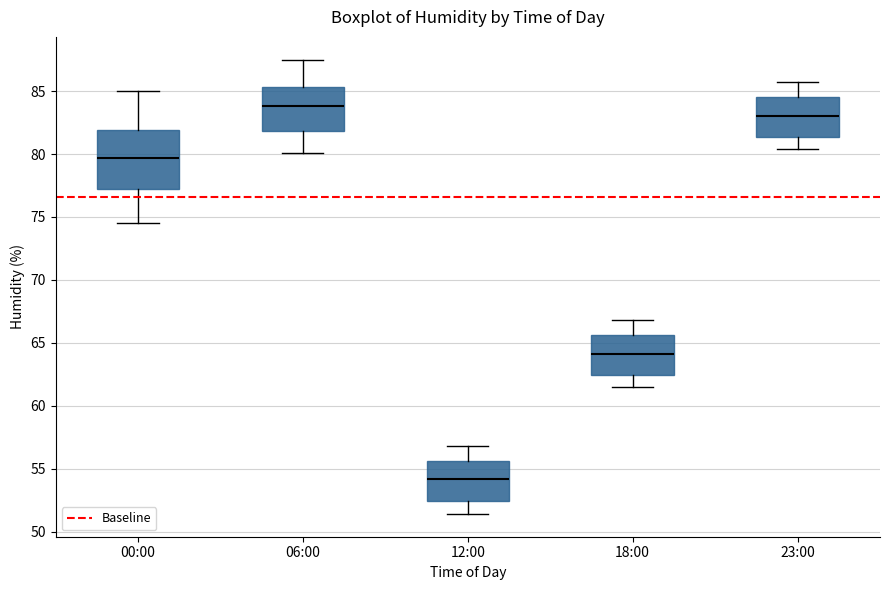

Where is the lower edge of the box for 12:00 on the y-axis? The values are not printed on the chart, so give them approximately, as read against the axis.

52.5